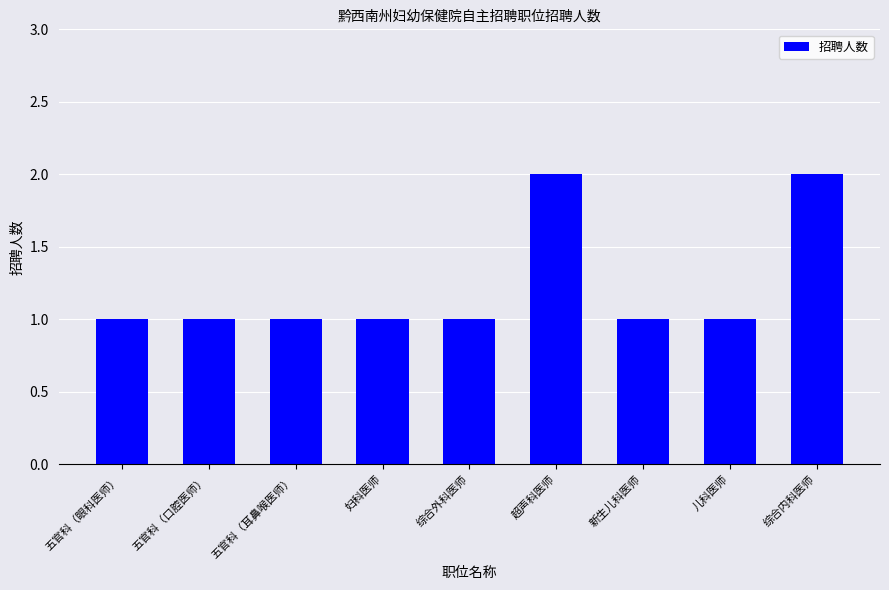

Approximately how many times larger is the value at 五官科（耳鼻喉医师） compared to 新生儿科医师?

1.0